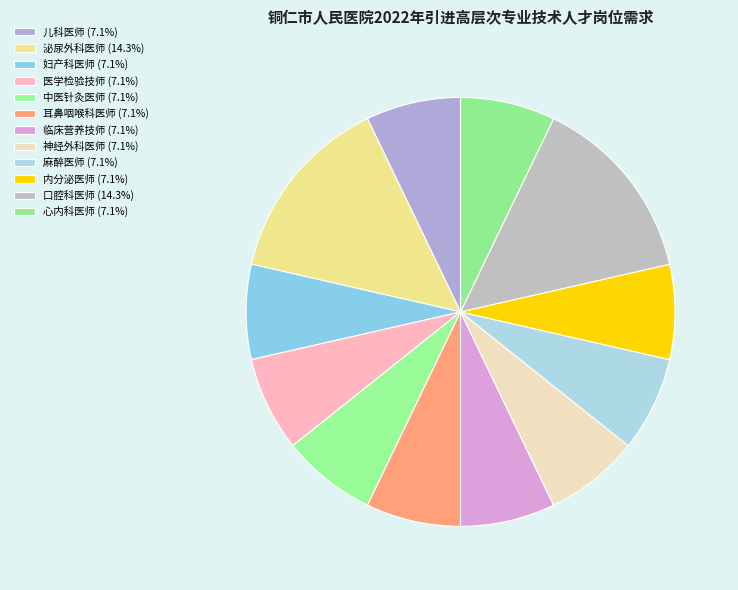

Count the number of slices in the pie.

12